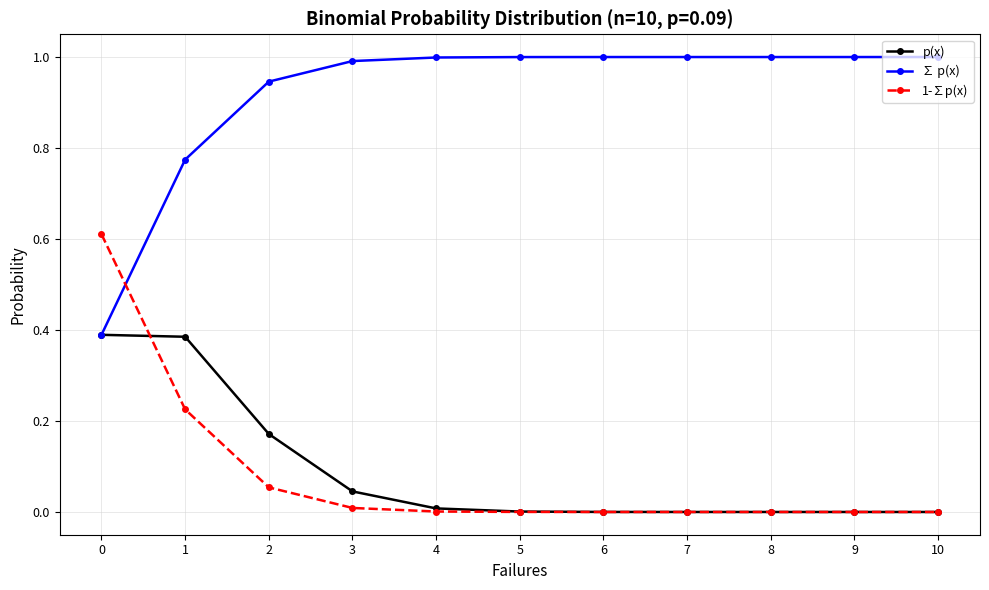

Is it true that p(x) equals 0.0 at 10?

True